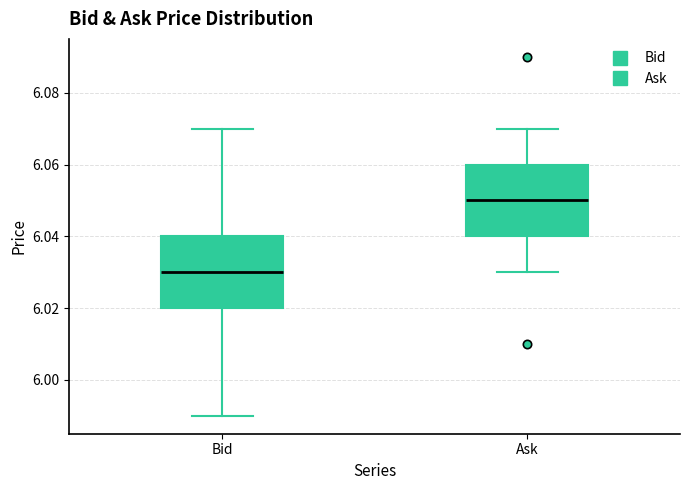

Reading left to right, read every box against the y-axis: the position of its median line, the range the box covers, and the ends of its whiskers. The values are not printed on the chart, so give them approximately, as read against the axis.

Bid: median 6.03, box 6.02 to 6.04, whiskers 5.99 to 6.07
Ask: median 6.05, box 6.04 to 6.06, whiskers 6.03 to 6.07